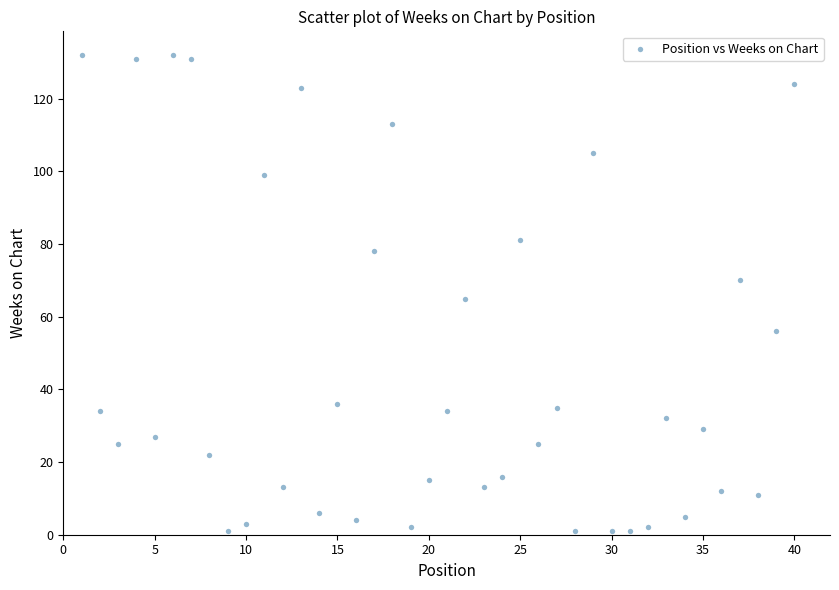

What is the range of X values (max minus min)?

39